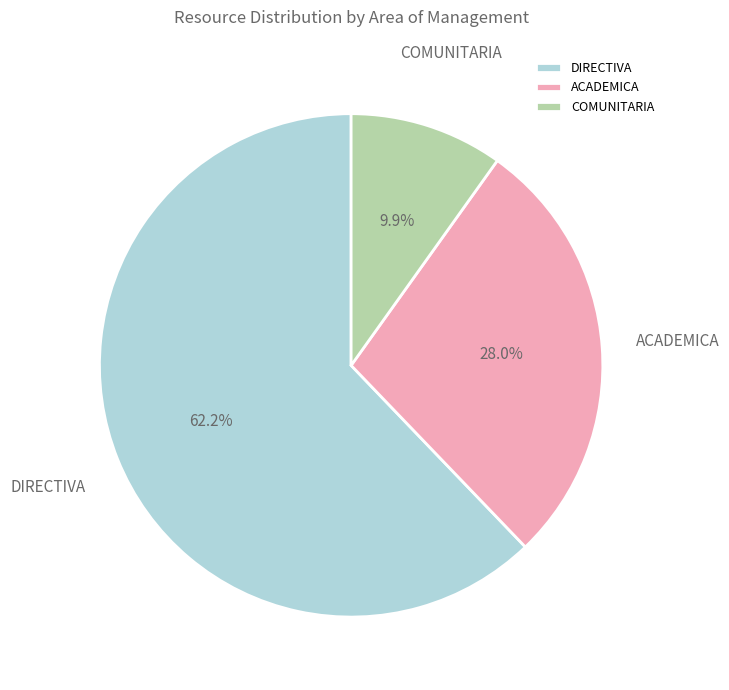

How many segments does this pie chart have?

3